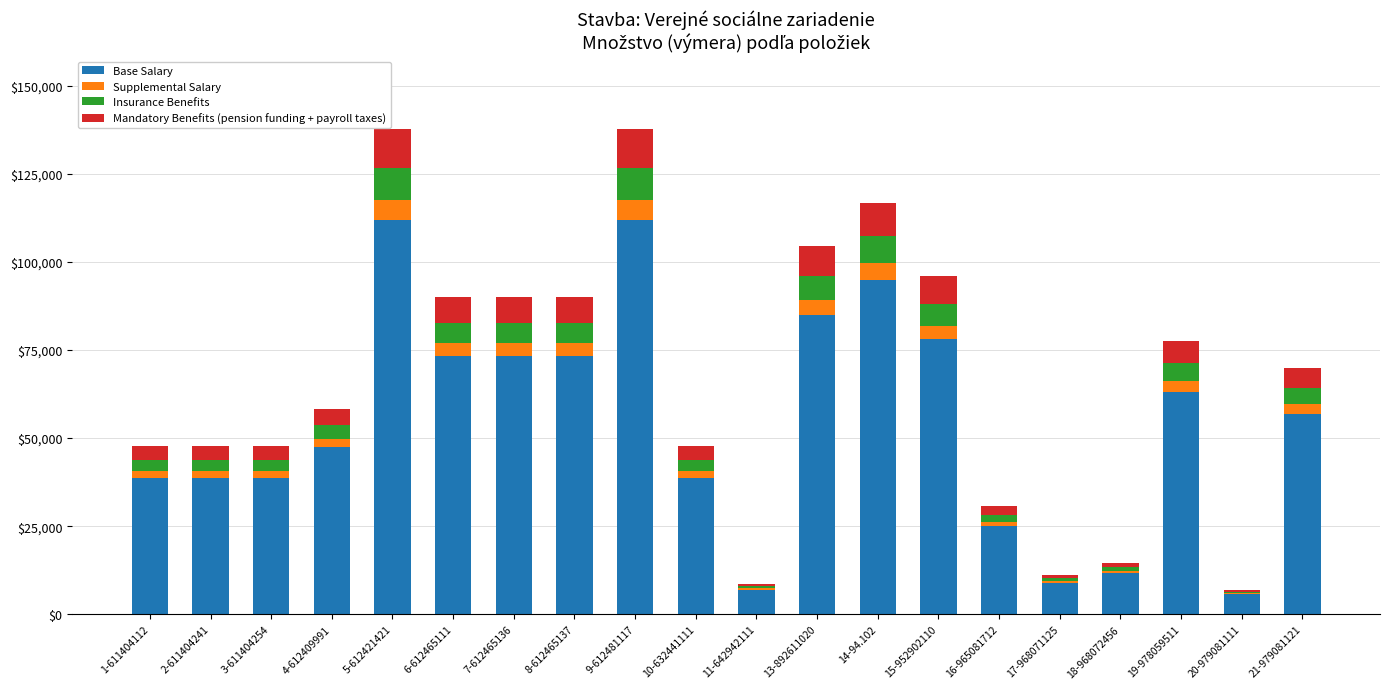

At how many categories does at least one series exceed 69950?

8